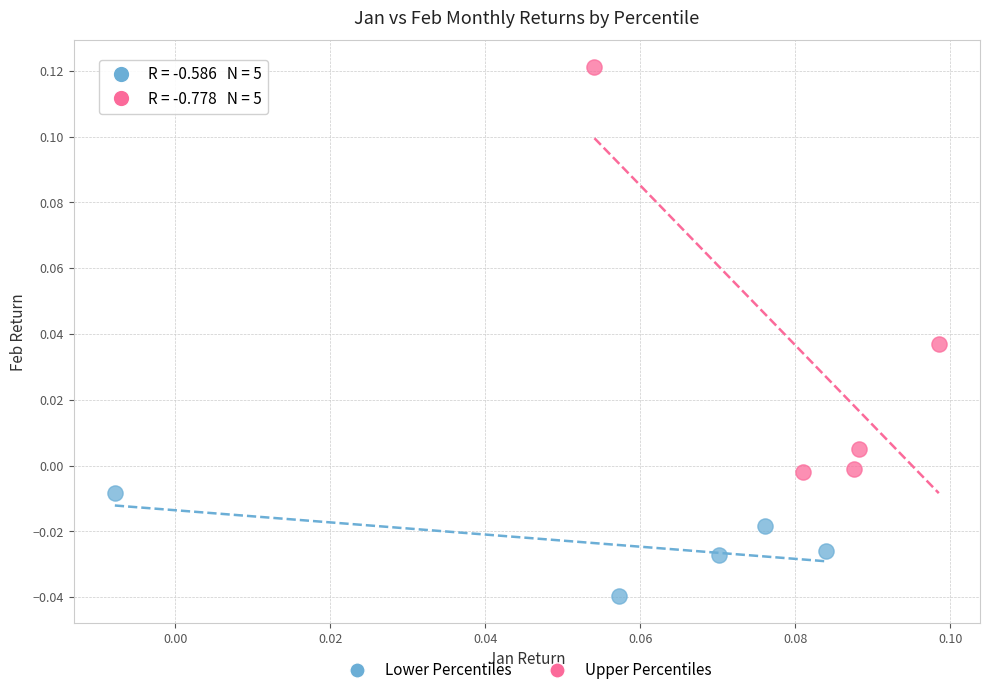

Which series reaches the maximum Y coordinate?

Upper Percentiles